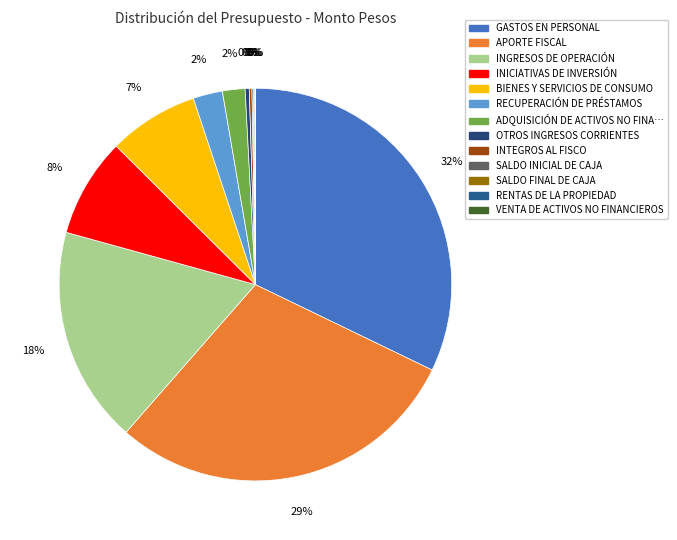

What is the largest slice in the pie chart?

GASTOS EN PERSONAL